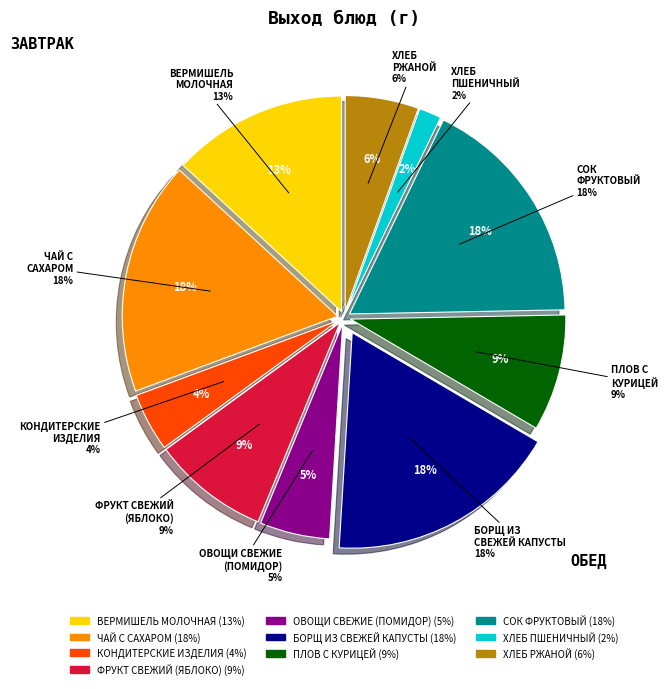

What percentage is NOT represented by Плов с курицей?

91.2%